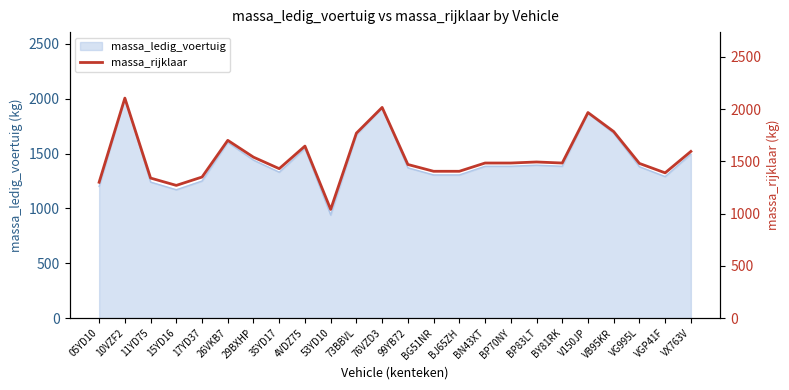

Where is the data nearest to the value 1572?

VX763V